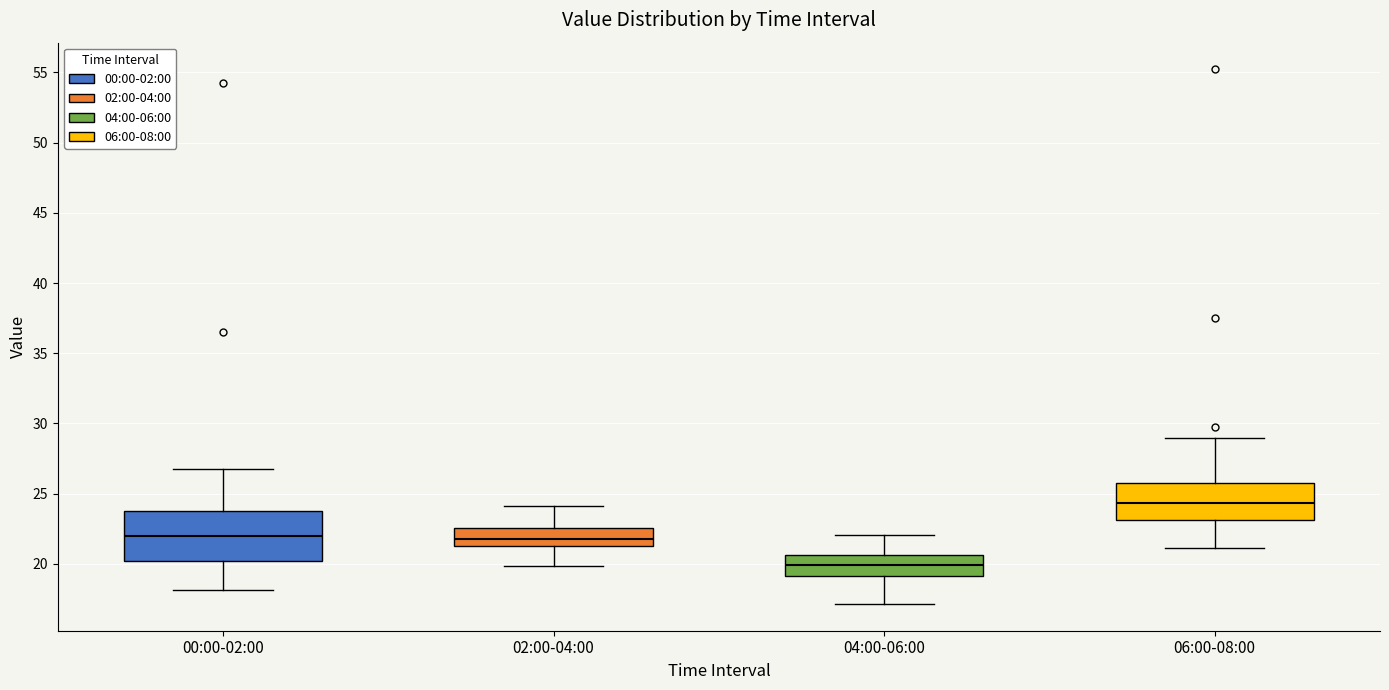

Which box is the tallest, from its lower edge to its upper edge?

00:00-02:00